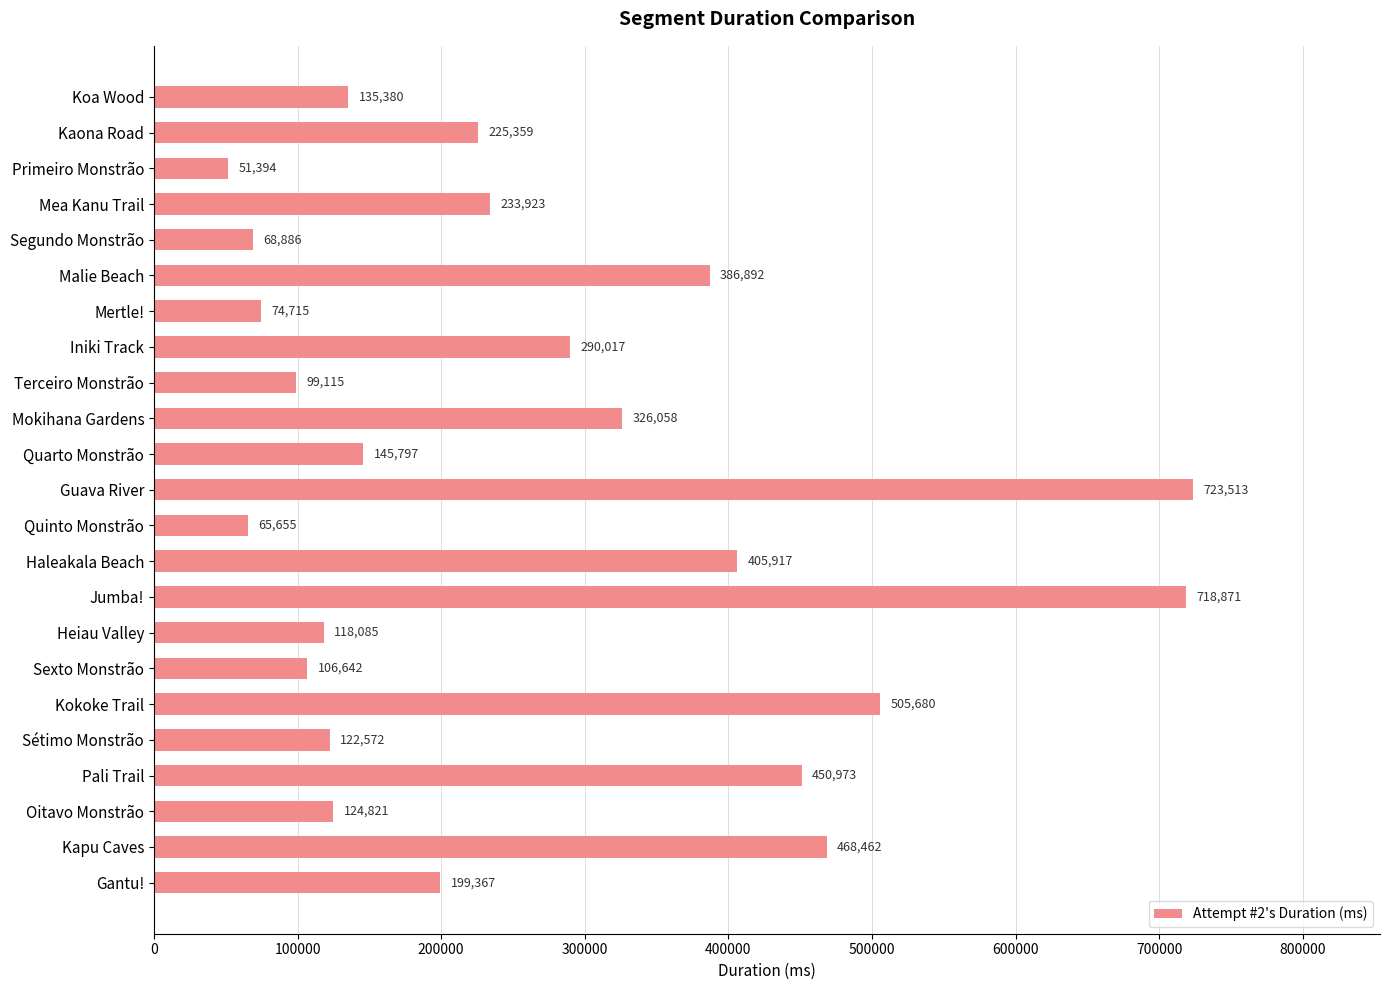

How many bars are there in total?

23